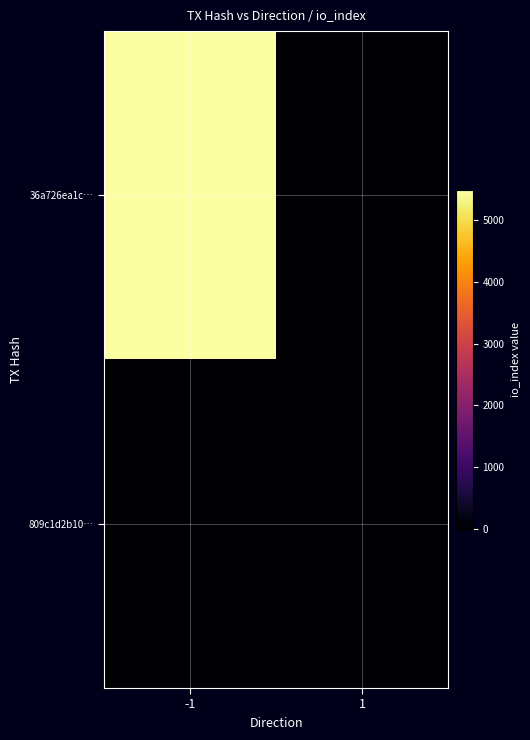

Which label corresponds to the smallest value in the chart?

1